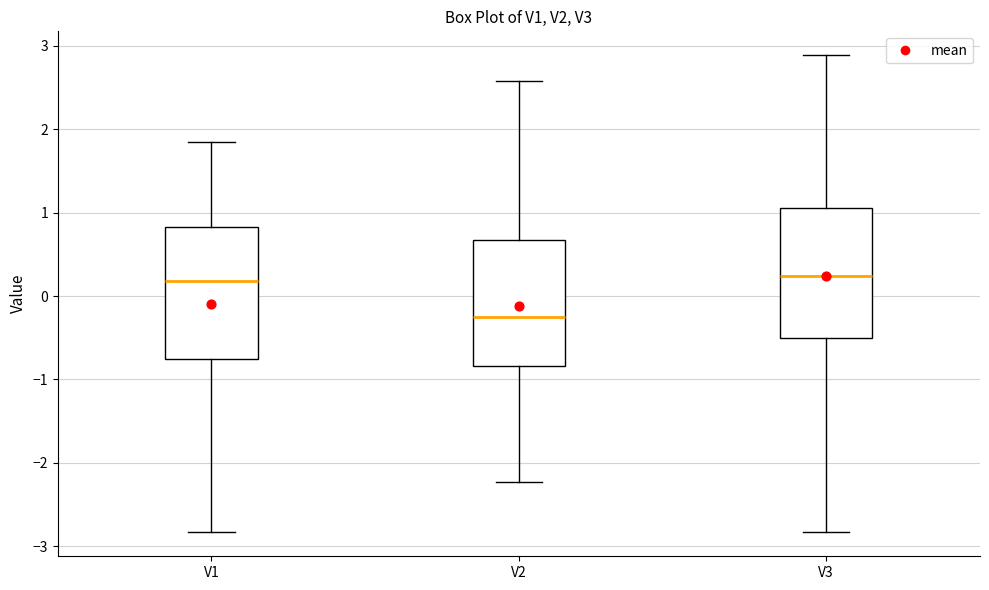

Which box's median line is the lowest?

V2